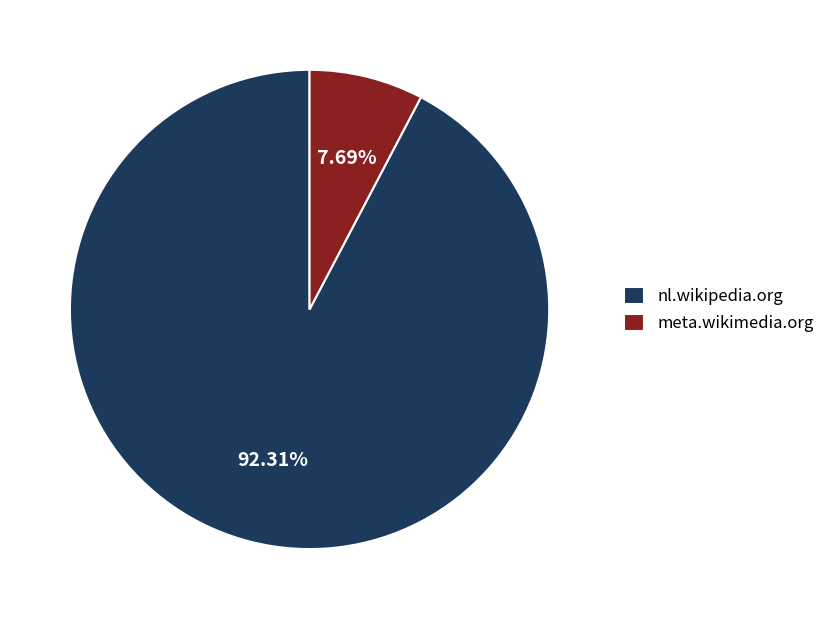

To the nearest percent, what portion does meta.wikimedia.org represent?

8%